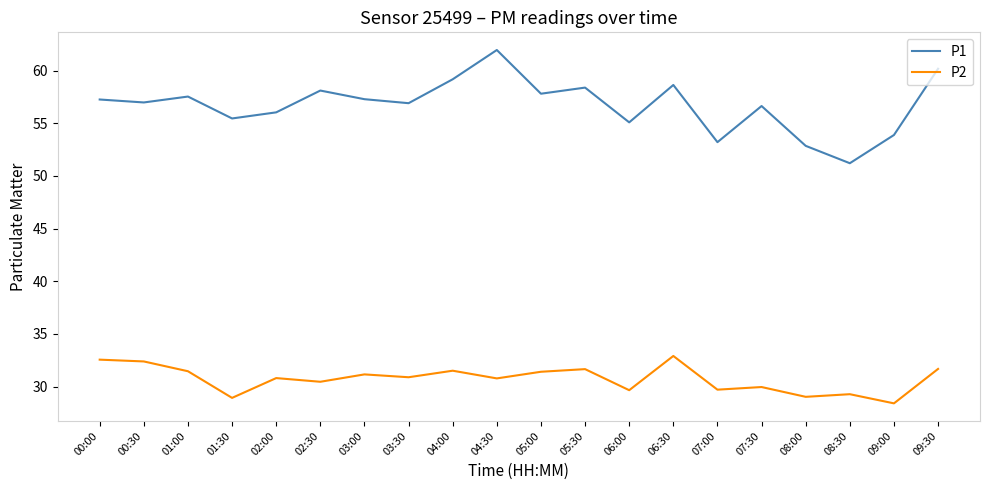

List the series in order of their peak value, highest first.

P1, P2